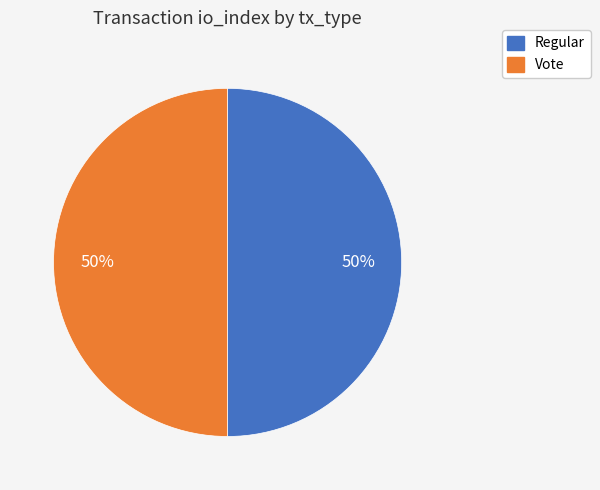

Count the number of slices in the pie.

2